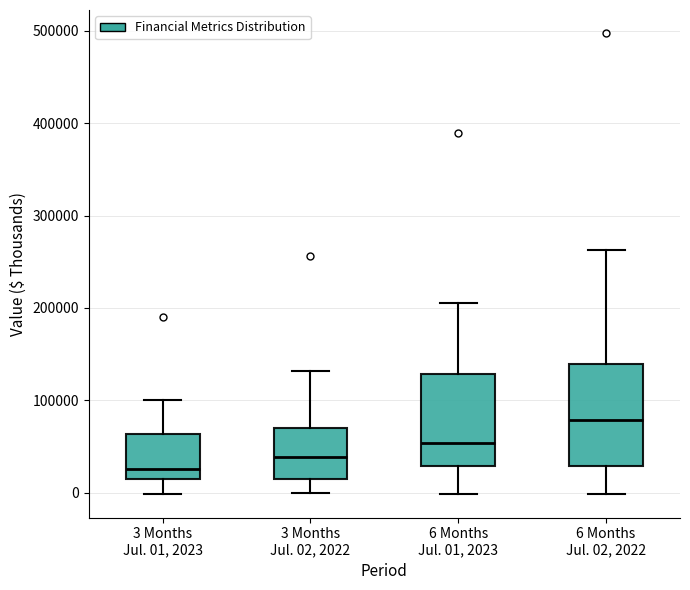

Which box's median line is the lowest?

3 Months Jul. 01, 2023